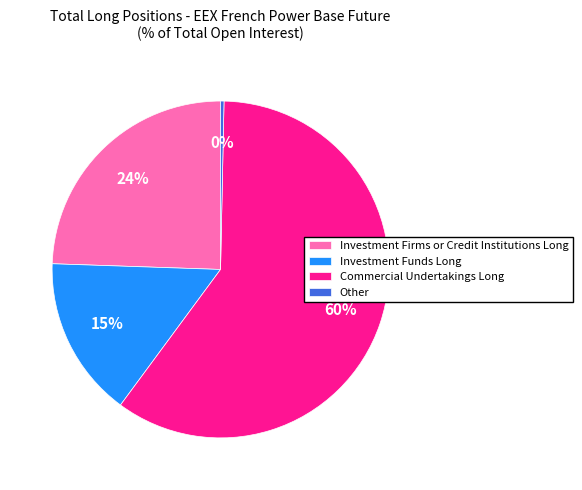

How many slices are in this pie chart?

4